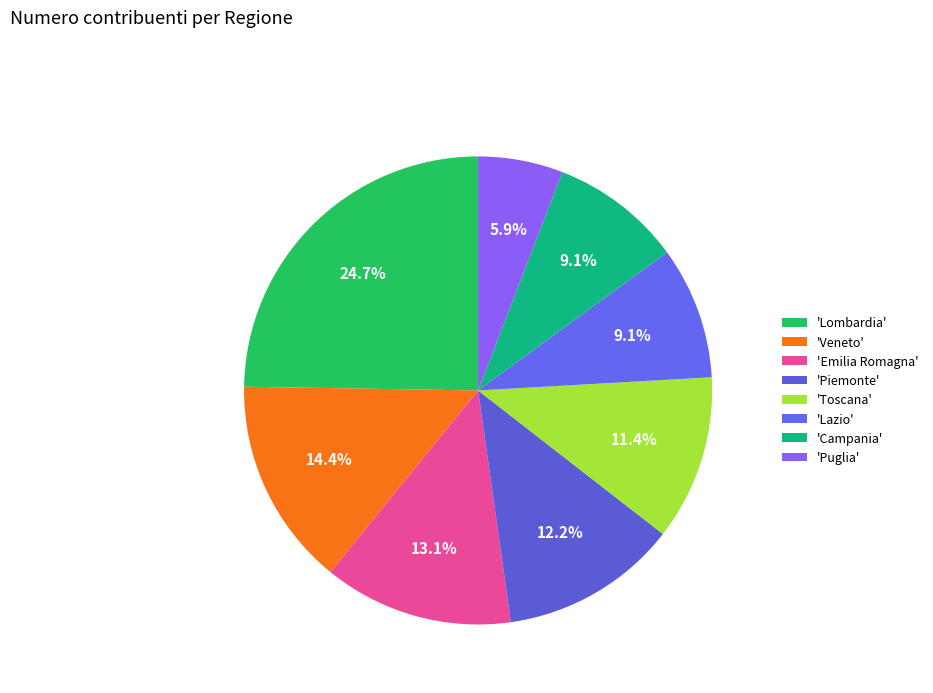

How many segments does this pie chart have?

8